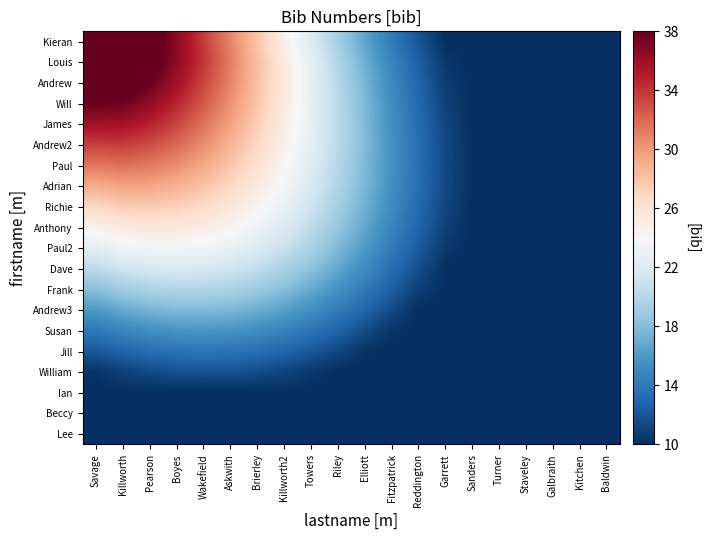

Reading left to right, extract all data points from this chart.

Kieran: Savage=41.8	Killworth=41.0	Pearson=39.0	Boyes=36.6	Wakefield=33.8	Askwith=30.8	Brierley=27.8	Killworth2=24.8	Towers=21.9	Riley=19.2	Elliott=16.6	Fitzpatrick=14.2	Reddington=12.0	Garrett=10.0	Sanders=10.0	Turner=10.0	Staveley=10.0	Galbraith=10.0	Kitchen=10.0	Baldwin=10.0
Louis: Savage=41.3	Killworth=40.6	Pearson=38.9	Boyes=36.6	Wakefield=34.0	Askwith=31.1	Brierley=28.2	Killworth2=25.3	Towers=22.5	Riley=19.8	Elliott=17.1	Fitzpatrick=14.7	Reddington=12.5	Garrett=10.4	Sanders=10.0	Turner=10.0	Staveley=10.0	Galbraith=10.0	Kitchen=10.0	Baldwin=10.0
Andrew: Savage=39.9	Killworth=39.4	Pearson=37.9	Boyes=35.8	Wakefield=33.5	Askwith=30.9	Brierley=28.2	Killworth2=25.4	Towers=22.7	Riley=20.0	Elliott=17.5	Fitzpatrick=15.0	Reddington=12.8	Garrett=10.7	Sanders=10.0	Turner=10.0	Staveley=10.0	Galbraith=10.0	Kitchen=10.0	Baldwin=10.0
Will: Savage=38.0	Killworth=37.7	Pearson=36.5	Boyes=34.7	Wakefield=32.7	Askwith=30.3	Brierley=27.9	Killworth2=25.3	Towers=22.7	Riley=20.2	Elliott=17.7	Fitzpatrick=15.3	Reddington=13.0	Garrett=11.0	Sanders=10.0	Turner=10.0	Staveley=10.0	Galbraith=10.0	Kitchen=10.0	Baldwin=10.0
James: Savage=35.9	Killworth=35.8	Pearson=34.9	Boyes=33.5	Wakefield=31.7	Askwith=29.6	Brierley=27.4	Killworth2=25.1	Towers=22.6	Riley=20.2	Elliott=17.8	Fitzpatrick=15.4	Reddington=13.2	Garrett=11.2	Sanders=10.0	Turner=10.0	Staveley=10.0	Galbraith=10.0	Kitchen=10.0	Baldwin=10.0
Andrew2: Savage=33.7	Killworth=33.8	Pearson=33.2	Boyes=32.1	Wakefield=30.6	Askwith=28.8	Brierley=26.9	Killworth2=24.7	Towers=22.5	Riley=20.2	Elliott=17.8	Fitzpatrick=15.5	Reddington=13.3	Garrett=11.3	Sanders=10.0	Turner=10.0	Staveley=10.0	Galbraith=10.0	Kitchen=10.0	Baldwin=10.0
Paul: Savage=31.5	Killworth=31.8	Pearson=31.4	Boyes=30.6	Wakefield=29.4	Askwith=27.9	Brierley=26.2	Killworth2=24.3	Towers=22.2	Riley=20.0	Elliott=17.8	Fitzpatrick=15.5	Reddington=13.4	Garrett=11.3	Sanders=10.0	Turner=10.0	Staveley=10.0	Galbraith=10.0	Kitchen=10.0	Baldwin=10.0
Adrian: Savage=29.2	Killworth=29.7	Pearson=29.6	Boyes=29.0	Wakefield=28.1	Askwith=26.9	Brierley=25.4	Killworth2=23.7	Towers=21.8	Riley=19.7	Elliott=17.6	Fitzpatrick=15.4	Reddington=13.3	Garrett=11.3	Sanders=10.0	Turner=10.0	Staveley=10.0	Galbraith=10.0	Kitchen=10.0	Baldwin=10.0
Richie: Savage=26.9	Killworth=27.6	Pearson=27.7	Boyes=27.4	Wakefield=26.7	Askwith=25.7	Brierley=24.4	Killworth2=22.9	Towers=21.2	Riley=19.3	Elliott=17.2	Fitzpatrick=15.2	Reddington=13.1	Garrett=11.2	Sanders=10.0	Turner=10.0	Staveley=10.0	Galbraith=10.0	Kitchen=10.0	Baldwin=10.0
Anthony: Savage=24.7	Killworth=25.5	Pearson=25.8	Boyes=25.6	Wakefield=25.2	Askwith=24.4	Brierley=23.3	Killworth2=22.0	Towers=20.4	Riley=18.6	Elliott=16.7	Fitzpatrick=14.8	Reddington=12.8	Garrett=10.9	Sanders=10.0	Turner=10.0	Staveley=10.0	Galbraith=10.0	Kitchen=10.0	Baldwin=10.0
Paul2: Savage=22.5	Killworth=23.4	Pearson=23.8	Boyes=23.8	Wakefield=23.5	Askwith=22.9	Brierley=22.0	Killworth2=20.9	Towers=19.4	Riley=17.8	Elliott=16.0	Fitzpatrick=14.2	Reddington=12.3	Garrett=10.5	Sanders=10.0	Turner=10.0	Staveley=10.0	Galbraith=10.0	Kitchen=10.0	Baldwin=10.0
Dave: Savage=20.3	Killworth=21.2	Pearson=21.7	Boyes=21.9	Wakefield=21.8	Askwith=21.3	Brierley=20.6	Killworth2=19.5	Towers=18.3	Riley=16.8	Elliott=15.1	Fitzpatrick=13.4	Reddington=11.7	Garrett=10.0	Sanders=10.0	Turner=10.0	Staveley=10.0	Galbraith=10.0	Kitchen=10.0	Baldwin=10.0
Frank: Savage=18.2	Killworth=19.1	Pearson=19.6	Boyes=19.9	Wakefield=19.9	Askwith=19.5	Brierley=18.9	Killworth2=18.0	Towers=16.9	Riley=15.6	Elliott=14.1	Fitzpatrick=12.5	Reddington=10.9	Garrett=10.0	Sanders=10.0	Turner=10.0	Staveley=10.0	Galbraith=10.0	Kitchen=10.0	Baldwin=10.0
Andrew3: Savage=16.1	Killworth=17.0	Pearson=17.5	Boyes=17.8	Wakefield=17.9	Askwith=17.7	Brierley=17.2	Killworth2=16.4	Towers=15.4	Riley=14.2	Elliott=12.9	Fitzpatrick=11.4	Reddington=10.0	Garrett=10.0	Sanders=10.0	Turner=10.0	Staveley=10.0	Galbraith=10.0	Kitchen=10.0	Baldwin=10.0
Susan: Savage=14.1	Killworth=14.9	Pearson=15.4	Boyes=15.8	Wakefield=15.9	Askwith=15.7	Brierley=15.3	Killworth2=14.7	Towers=13.8	Riley=12.8	Elliott=11.6	Fitzpatrick=10.3	Reddington=10.0	Garrett=10.0	Sanders=10.0	Turner=10.0	Staveley=10.0	Galbraith=10.0	Kitchen=10.0	Baldwin=10.0
Jill: Savage=12.1	Killworth=12.9	Pearson=13.4	Boyes=13.7	Wakefield=13.9	Askwith=13.8	Brierley=13.4	Killworth2=12.9	Towers=12.2	Riley=11.3	Elliott=10.2	Fitzpatrick=10.0	Reddington=10.0	Garrett=10.0	Sanders=10.0	Turner=10.0	Staveley=10.0	Galbraith=10.0	Kitchen=10.0	Baldwin=10.0
William: Savage=10.3	Killworth=11.0	Pearson=11.4	Boyes=11.8	Wakefield=11.9	Askwith=11.8	Brierley=11.6	Killworth2=11.1	Towers=10.5	Riley=10.0	Elliott=10.0	Fitzpatrick=10.0	Reddington=10.0	Garrett=10.0	Sanders=10.0	Turner=10.0	Staveley=10.0	Galbraith=10.0	Kitchen=10.0	Baldwin=10.0
Ian: Savage=10.0	Killworth=10.0	Pearson=10.0	Boyes=10.0	Wakefield=10.0	Askwith=10.0	Brierley=10.0	Killworth2=10.0	Towers=10.0	Riley=10.0	Elliott=10.0	Fitzpatrick=10.0	Reddington=10.0	Garrett=10.0	Sanders=10.0	Turner=10.0	Staveley=10.0	Galbraith=10.0	Kitchen=10.0	Baldwin=10.0
Beccy: Savage=10.0	Killworth=10.0	Pearson=10.0	Boyes=10.0	Wakefield=10.0	Askwith=10.0	Brierley=10.0	Killworth2=10.0	Towers=10.0	Riley=10.0	Elliott=10.0	Fitzpatrick=10.0	Reddington=10.0	Garrett=10.0	Sanders=10.0	Turner=10.0	Staveley=10.0	Galbraith=10.0	Kitchen=10.0	Baldwin=10.0
Lee: Savage=10.0	Killworth=10.0	Pearson=10.0	Boyes=10.0	Wakefield=10.0	Askwith=10.0	Brierley=10.0	Killworth2=10.0	Towers=10.0	Riley=10.0	Elliott=10.0	Fitzpatrick=10.0	Reddington=10.0	Garrett=10.0	Sanders=10.0	Turner=10.0	Staveley=10.0	Galbraith=10.0	Kitchen=10.0	Baldwin=10.0